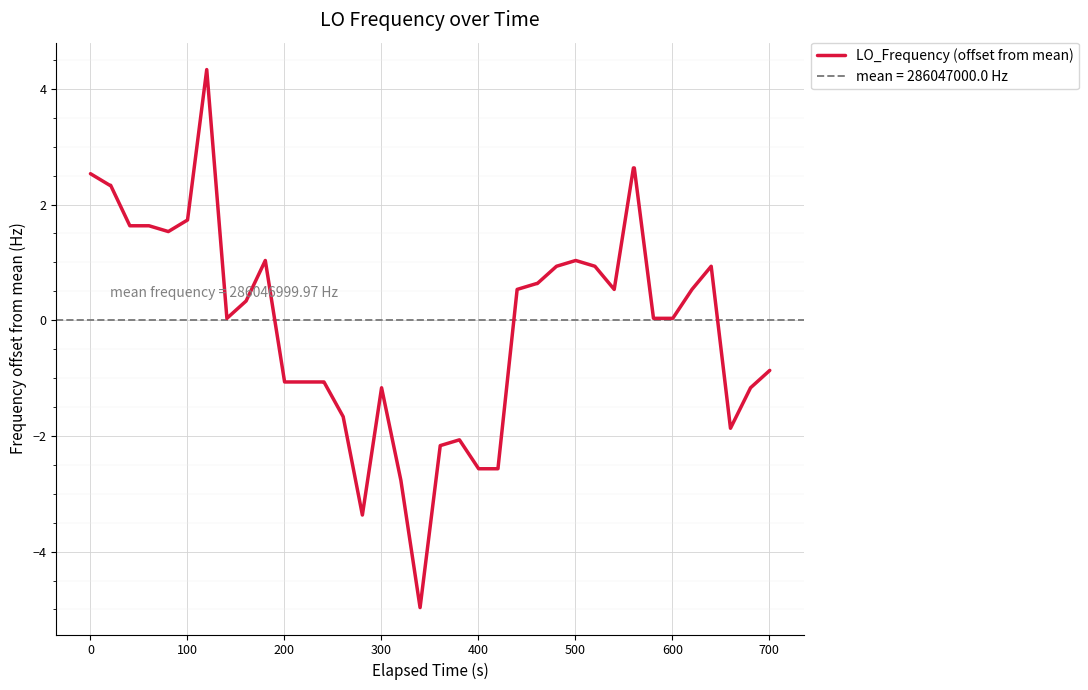

What is the greatest value displayed?

4.3